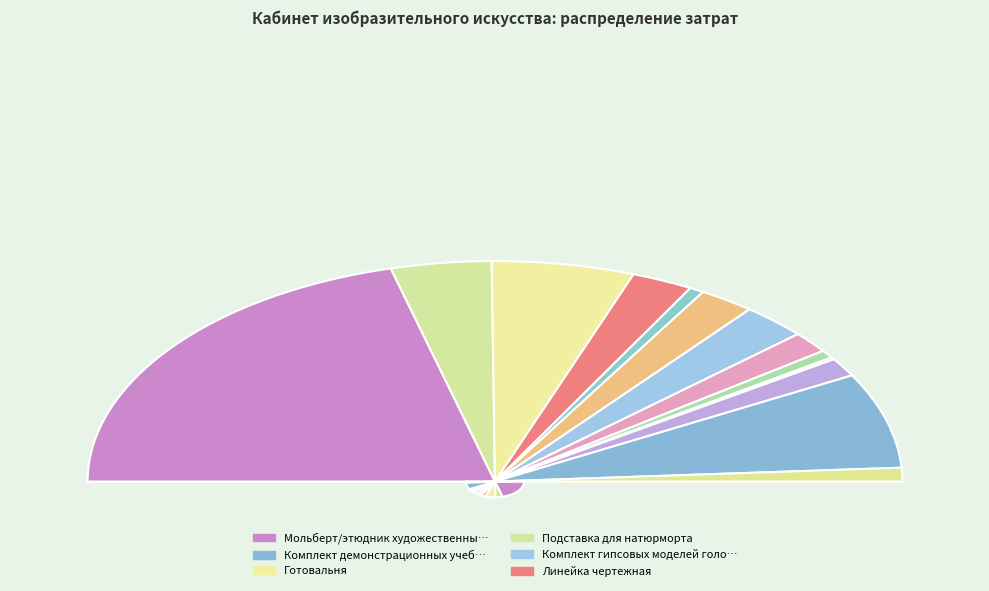

What percentage is NOT represented by Комплект гипсовых моделей геометрических?

98.9%